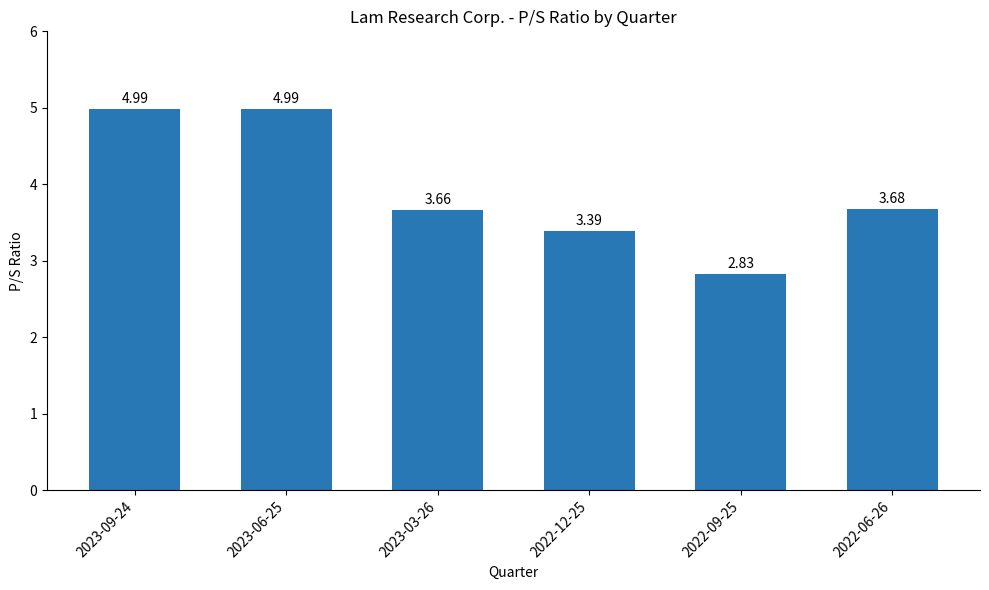

What is the label of the 1st bar from the right?

2022-06-26